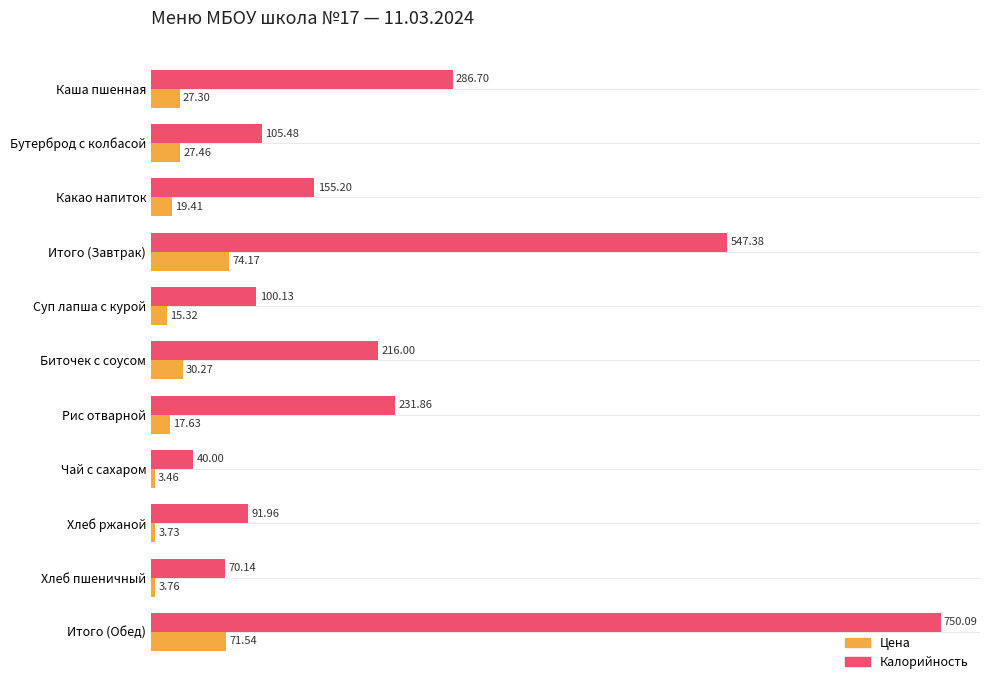

What is the difference between the Калорийность values at Хлеб ржаной and Чай с сахаром?

52.0